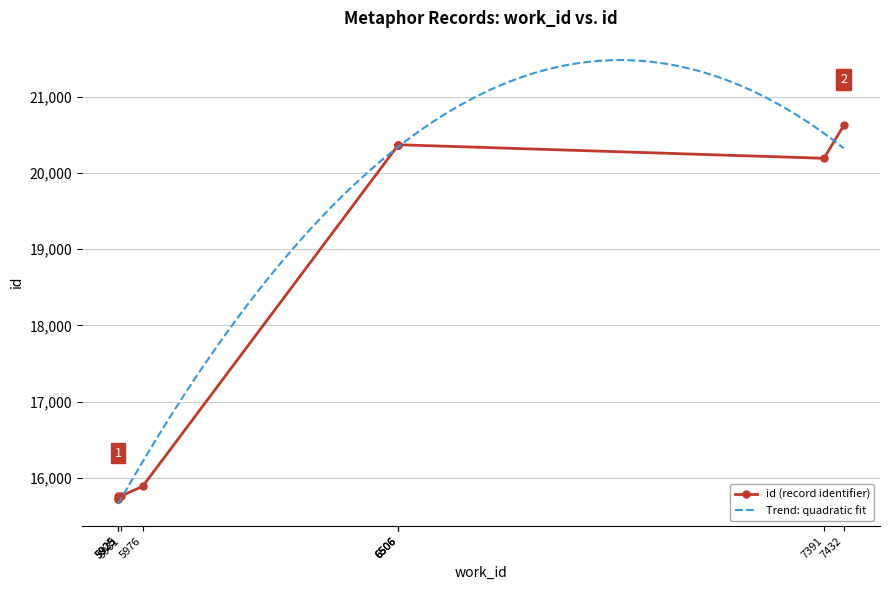

Reading right to left, list all the values displayed in this chart.

20623	20192	20370	20368	20360	15890	15763	15758	15728	15725